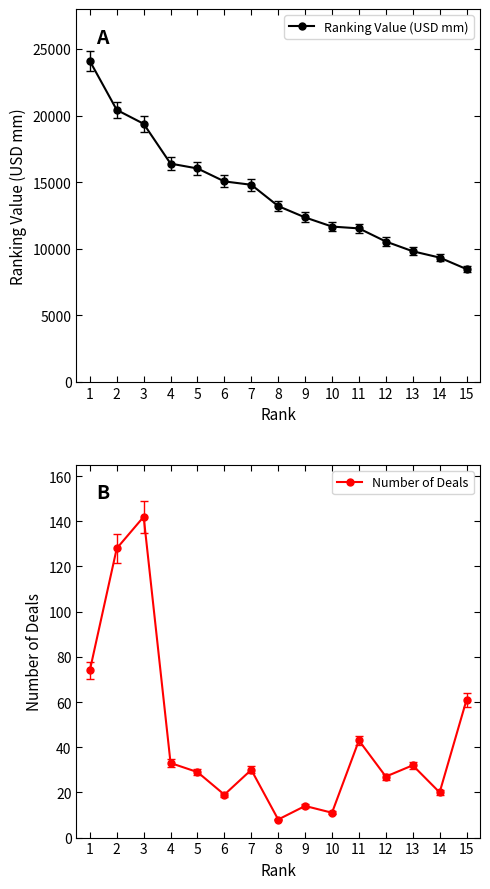

Rank the categories by Number of Deals value from highest to lowest.

3, 2, 1, 15, 11, 4, 13, 7, 5, 12, 14, 6, 9, 10, 8